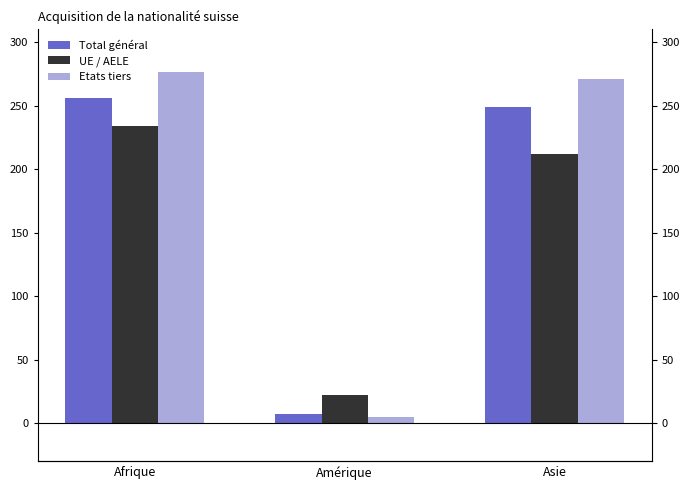

Which has a higher value, Asie or Amérique?

Asie